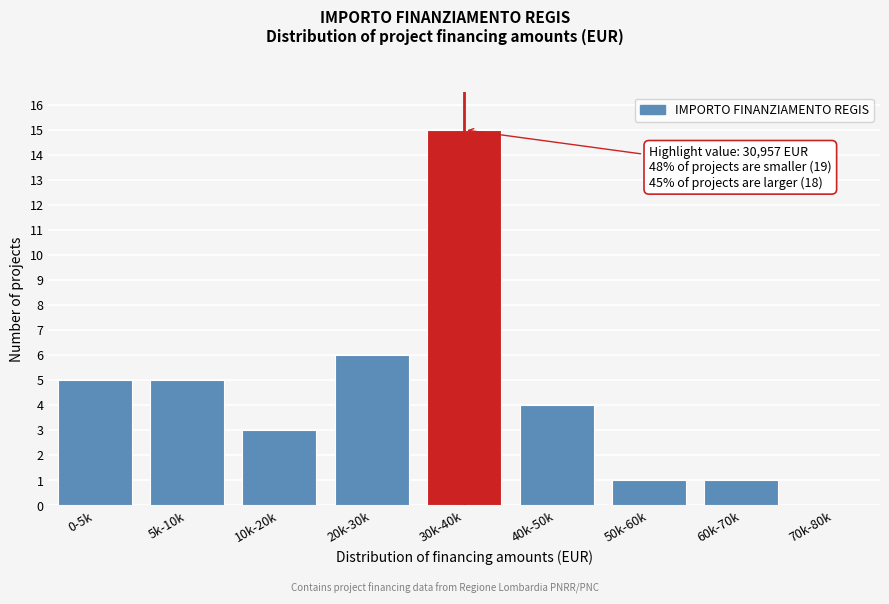

Reading left to right, what are all the values shown in this chart?

0-5k=5	5k-10k=5	10k-20k=3	20k-30k=6	30k-40k=15	40k-50k=4	50k-60k=1	60k-70k=1	70k-80k=0